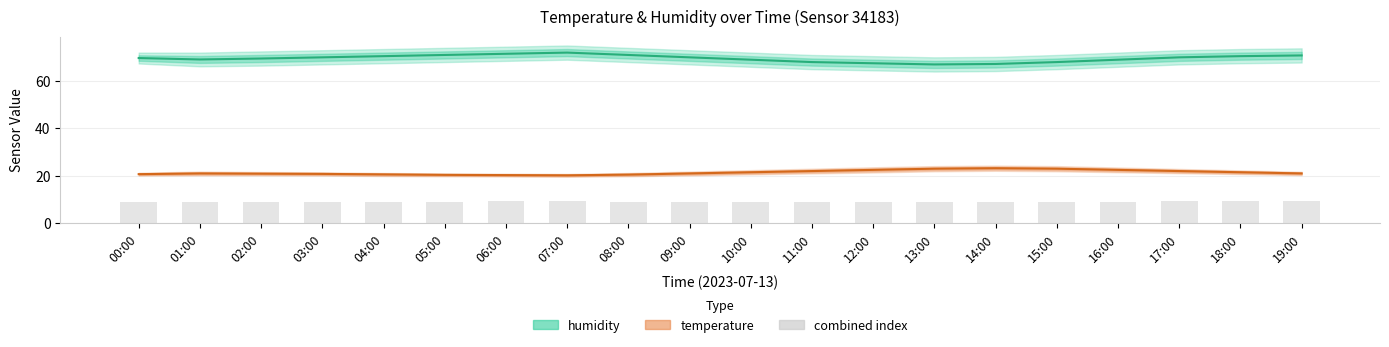

The value of humidity at 19:00 is 98.1. True or false?

False